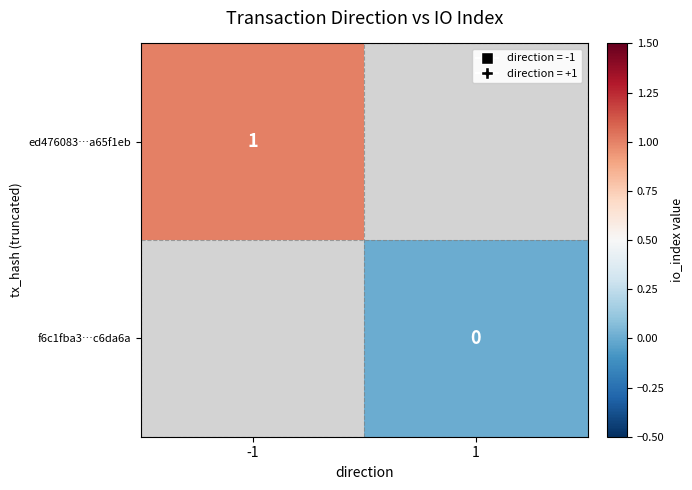

Between 1 and -1, which is larger?

-1